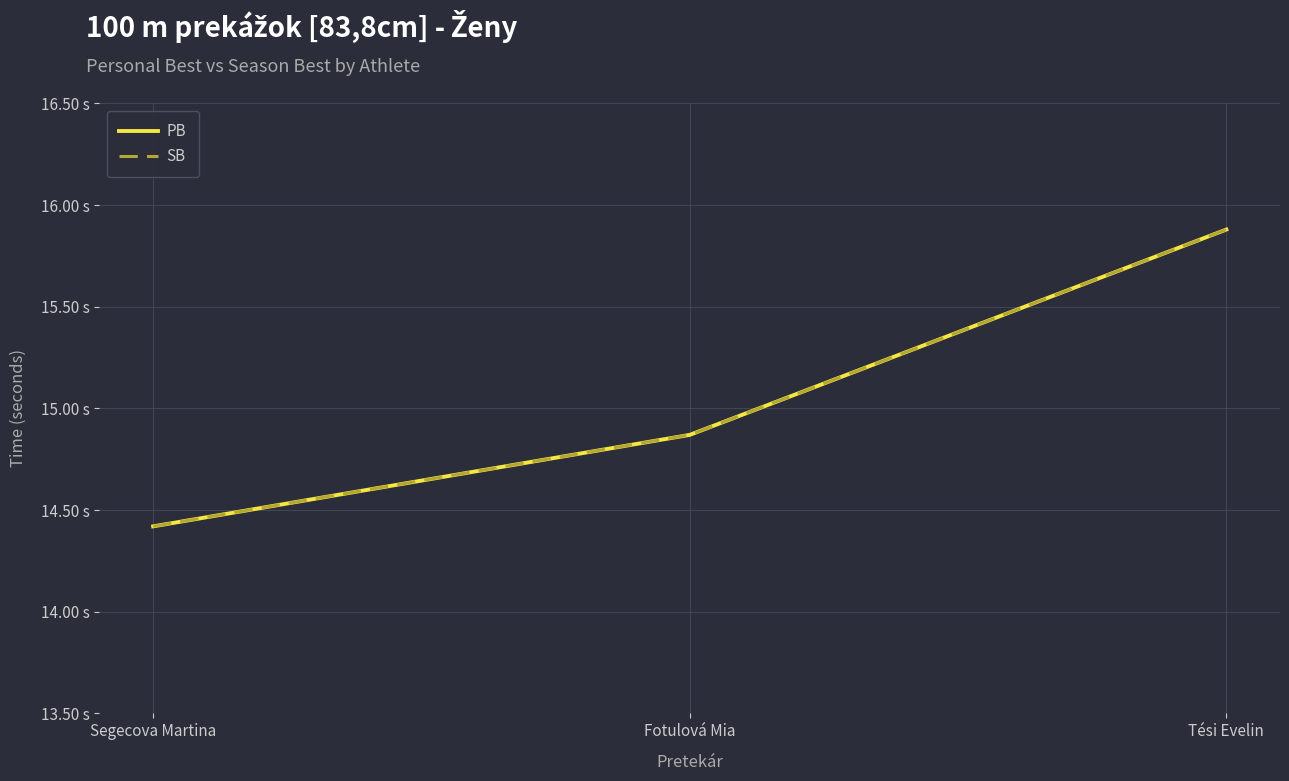

Does the chart have visible grid lines?

Yes